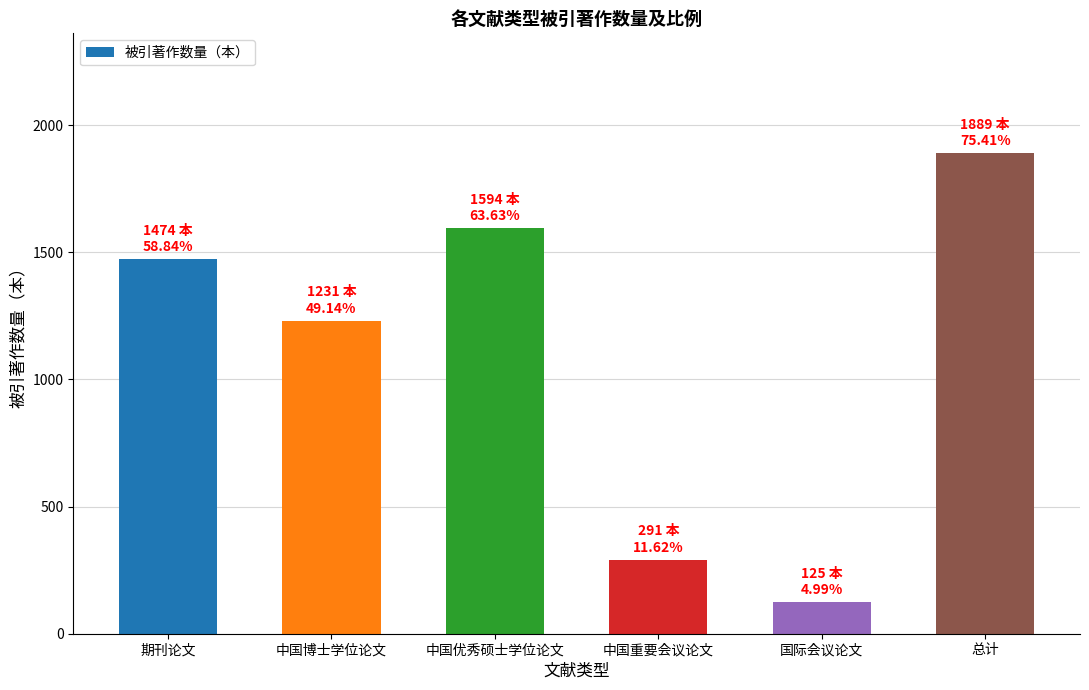

Does the chart contain stacked bars?

No